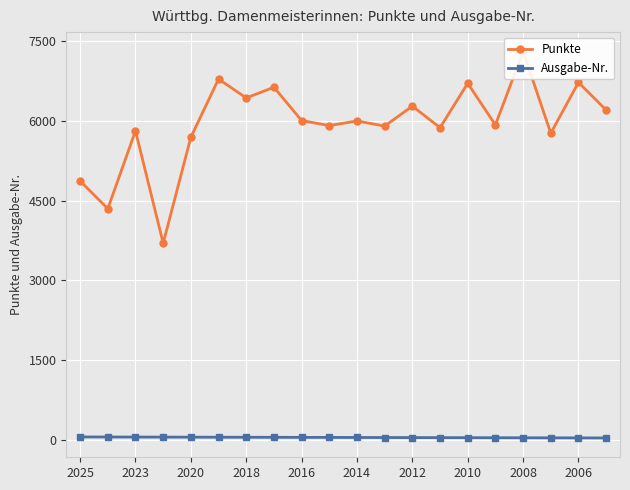

The Ausgabe-Nr. series shows 50 at 2016. True or false?

True